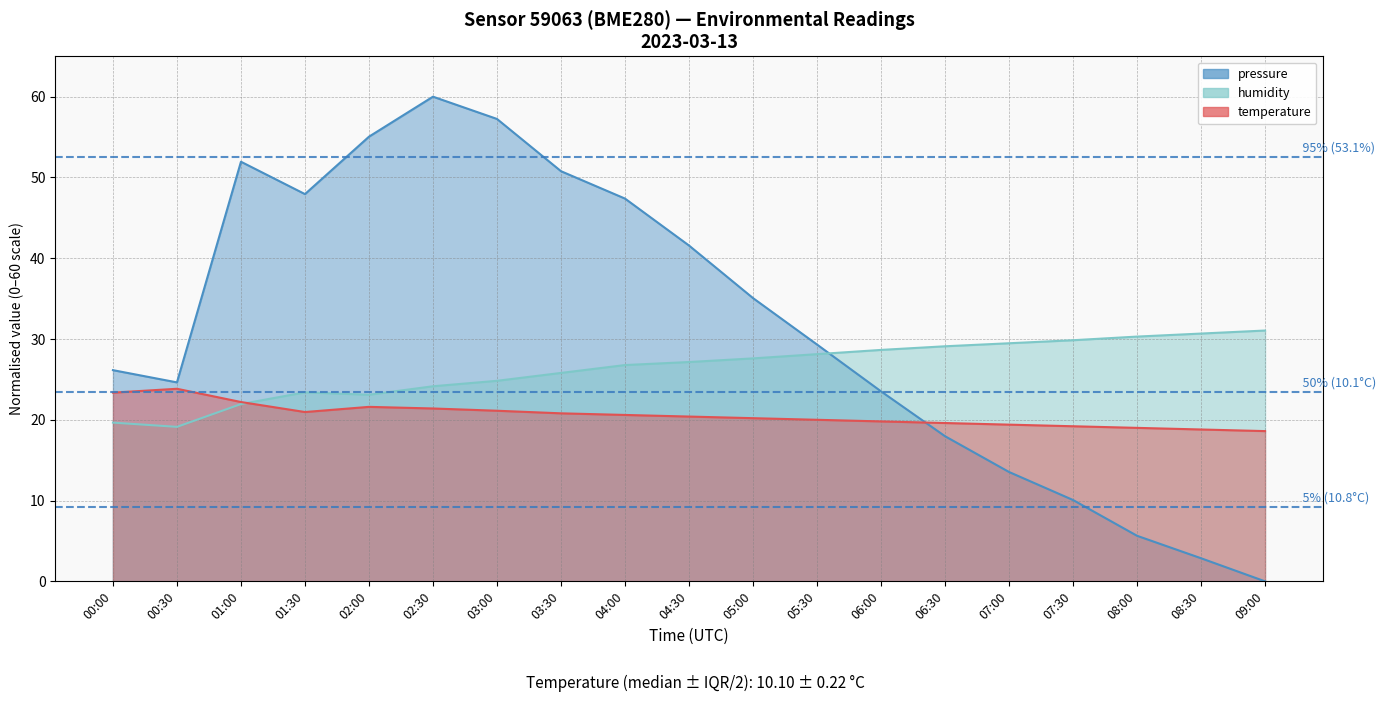

Rank the series by their average value, from highest to lowest.

pressure, humidity, temperature